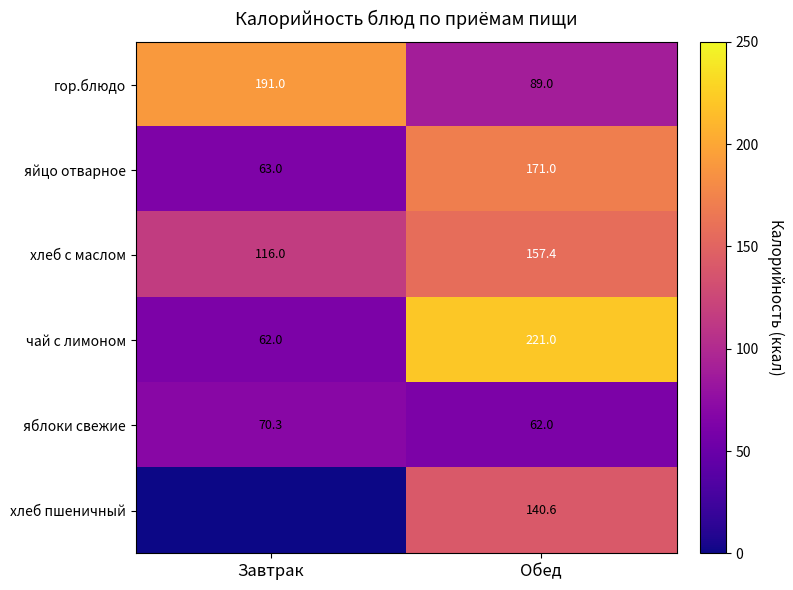

How many data points in яйцо отварное are less than 171?

1